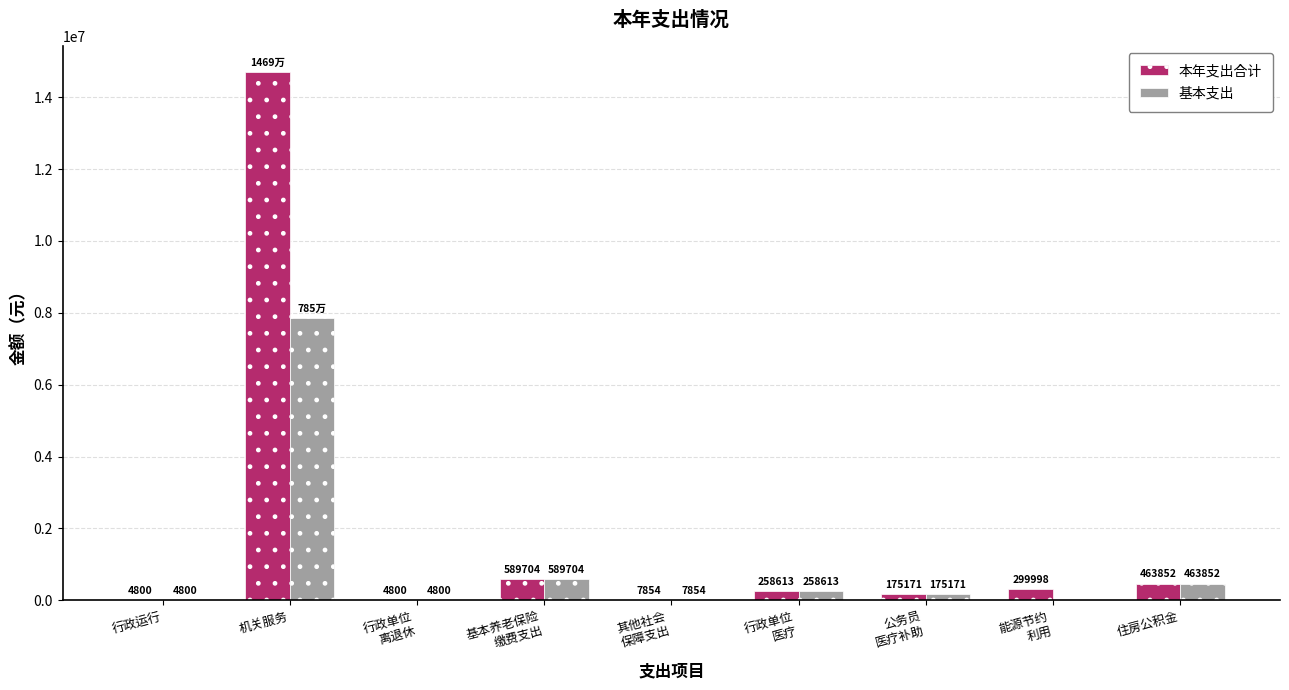

True or false: 基本支出 has a value of 10491842.5 at 机关服务.

False